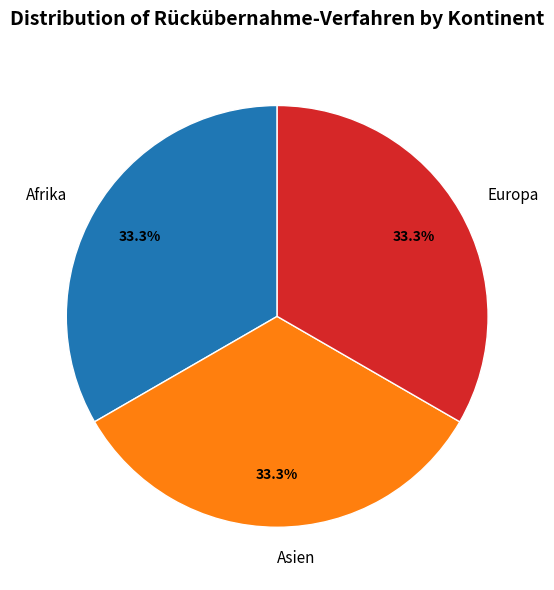

Does Asien account for over 50% of the chart?

No